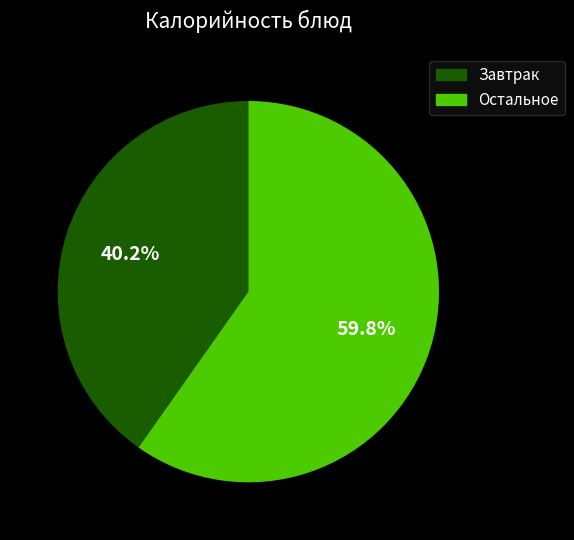

Which category has the biggest portion of the pie?

Остальное